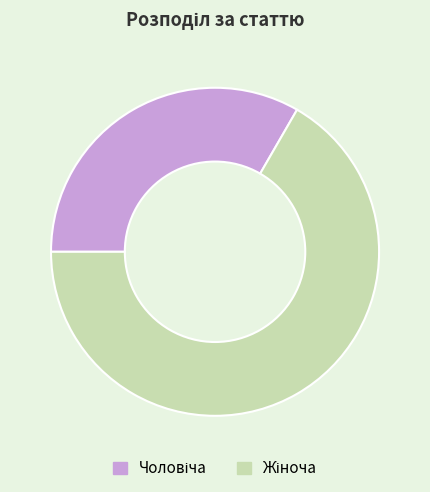

Count the number of slices in the pie.

2